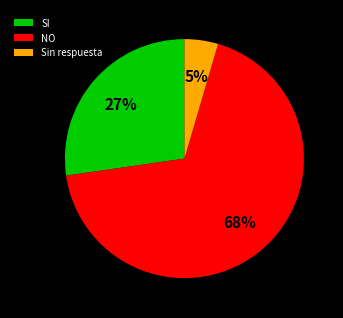

True or false: NO accounts for 68% of the total.

True